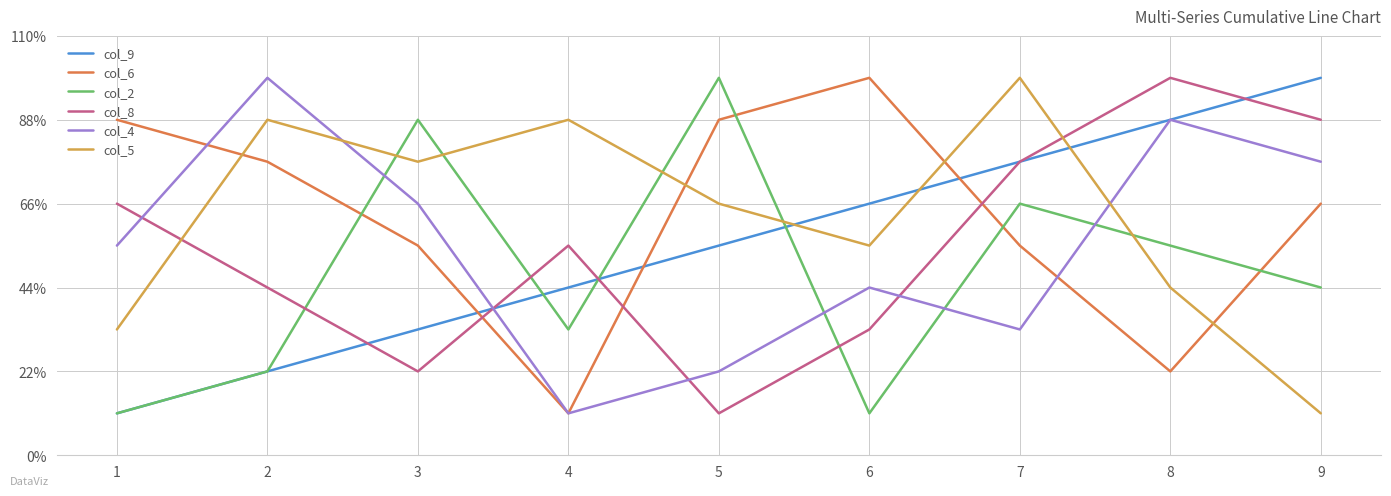

True or false: col_2 has more than 1 interior local peaks.

True